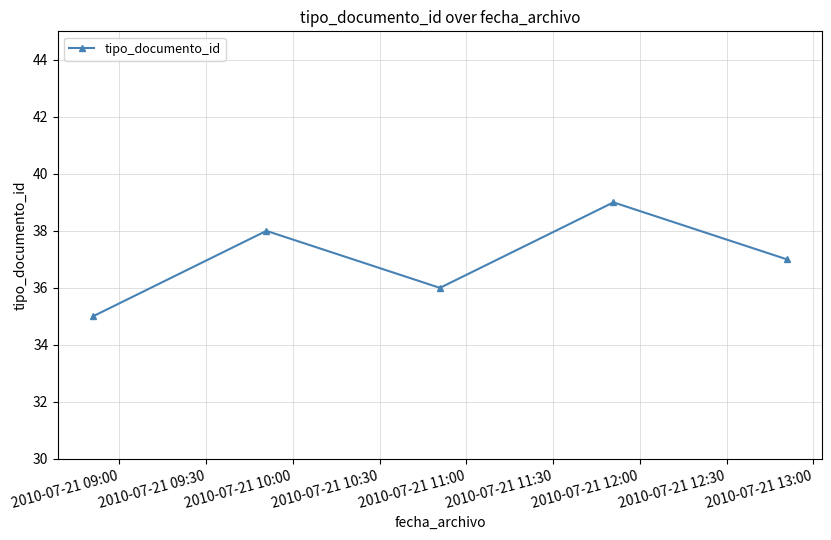

How many values are between 36 and 38?

3